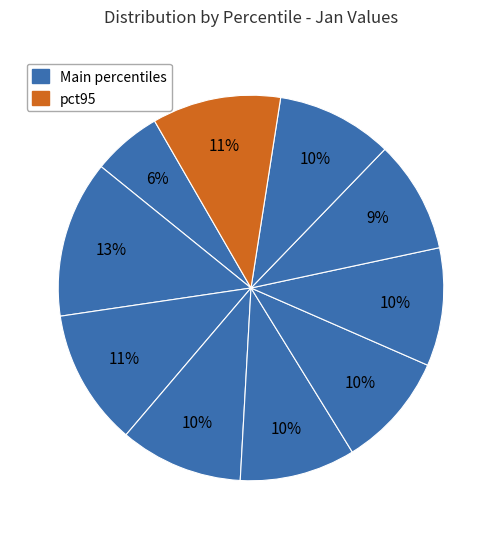

Count the number of slices in the pie.

10